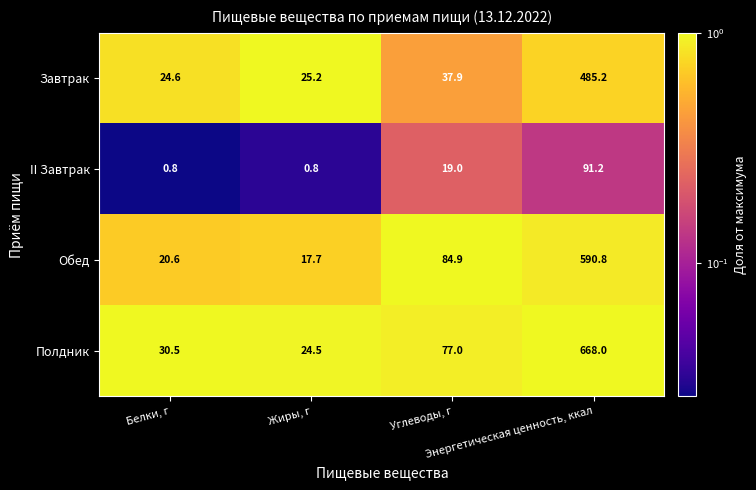

Which series has the largest total across all categories?

Полдник